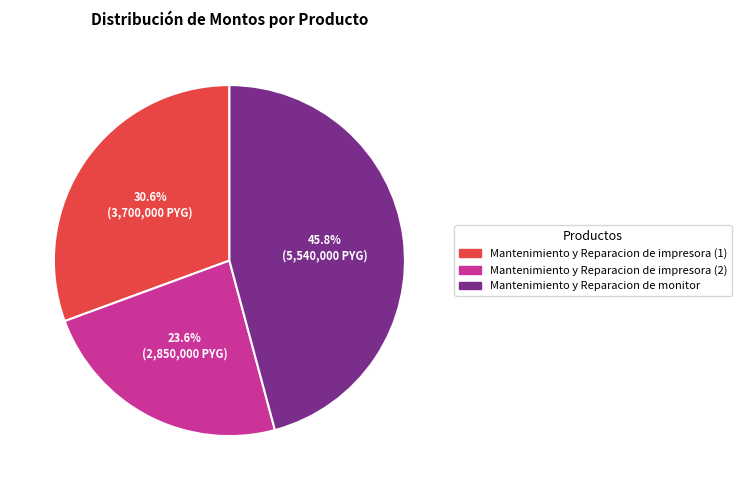

Which has a higher value, Mantenimiento y Reparacion de impresora (2) or Mantenimiento y Reparacion de monitor?

Mantenimiento y Reparacion de monitor